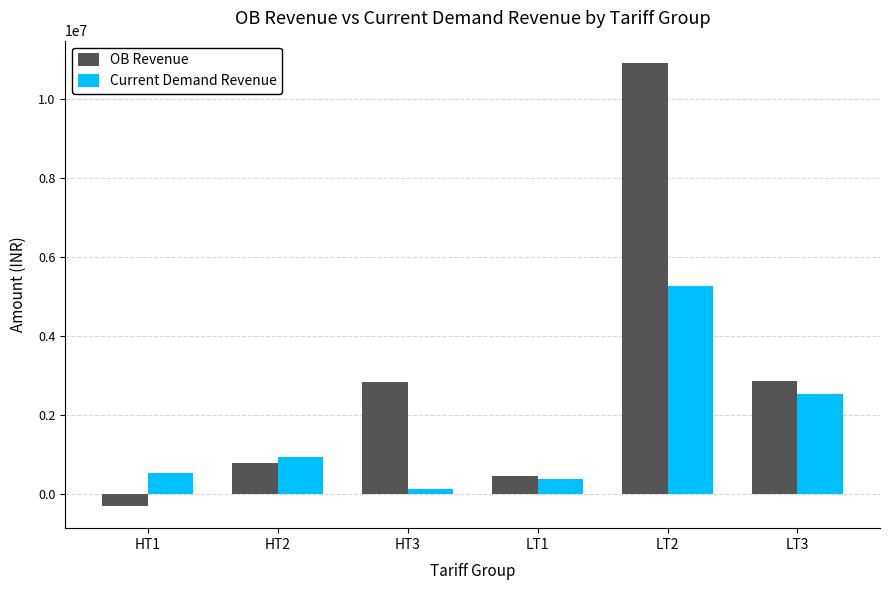

Rank the series by their average value, from lowest to highest.

Current Demand Revenue, OB Revenue